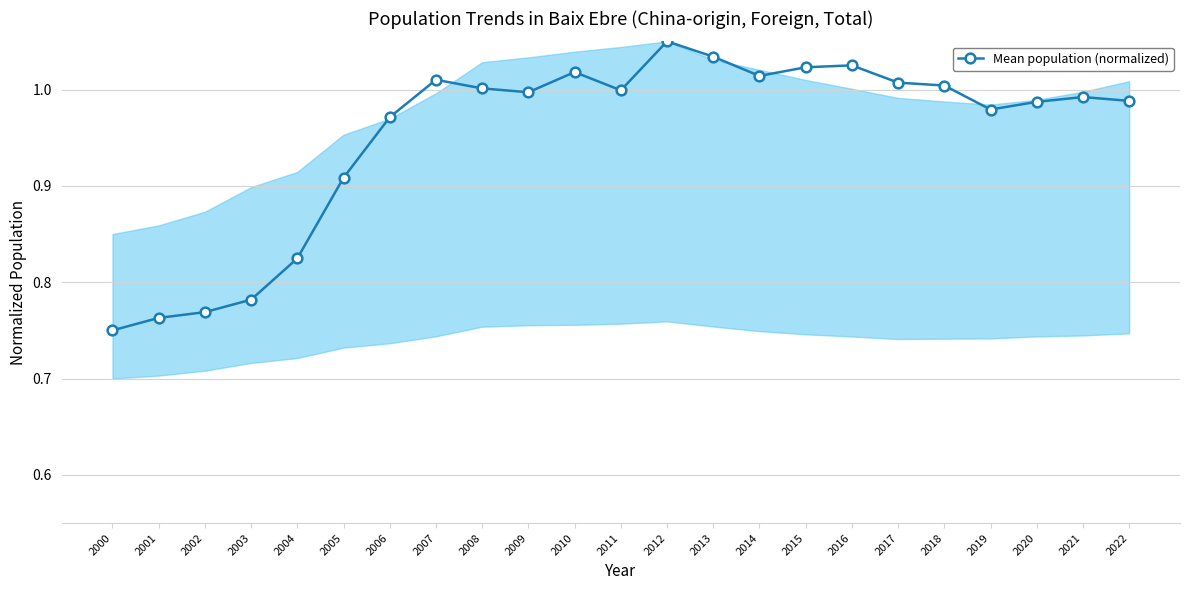

Count the number of data series in this chart.

1